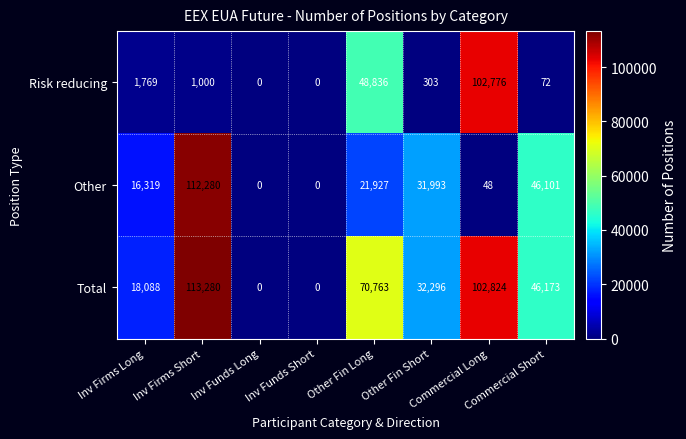

What is the difference between the maximum and minimum values in the Risk reducing series?

102776